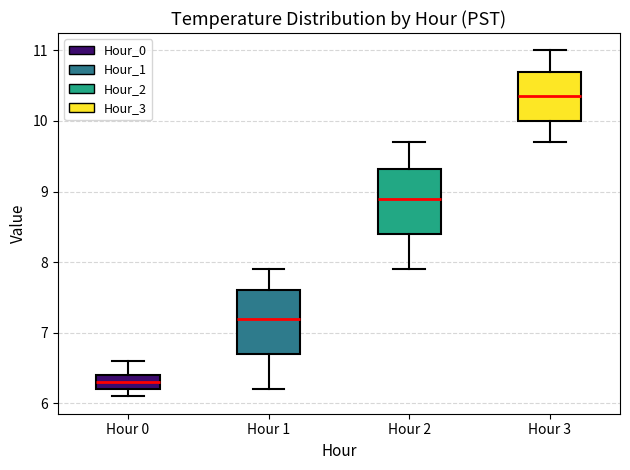

Which box has the highest median line?

Hour 3